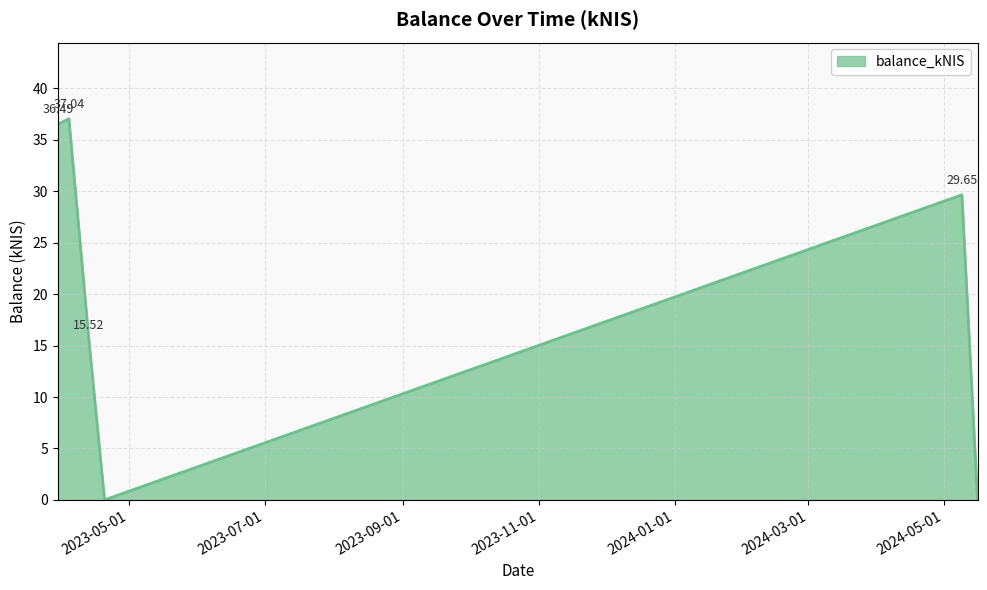

Count the number of values greater than 29.

3